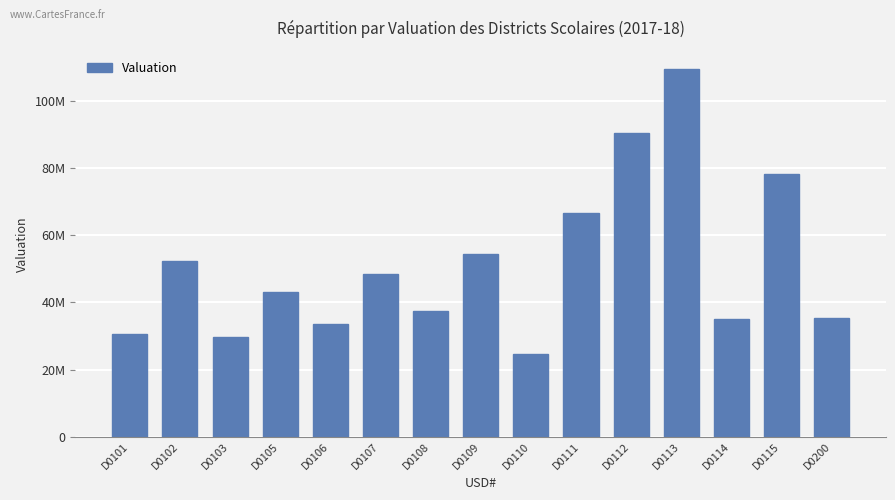

Are the bars horizontal?

No